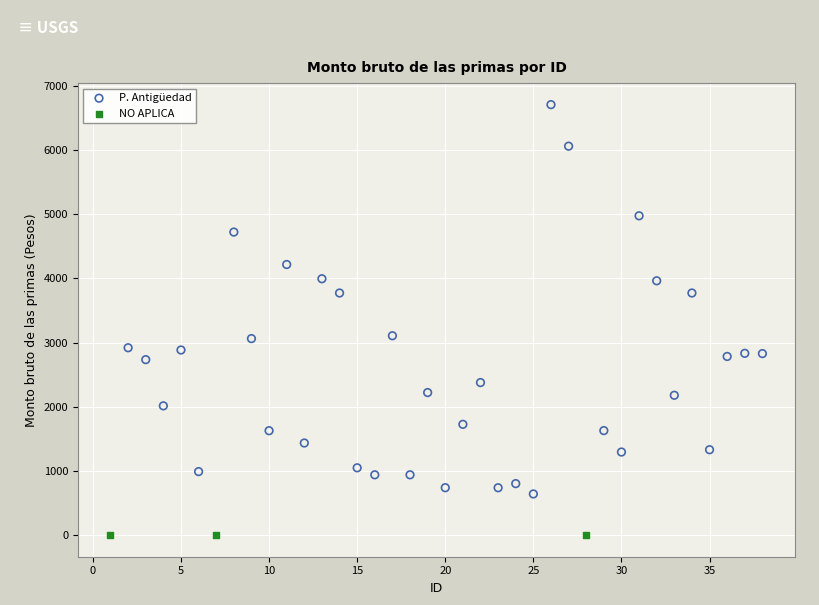

Which series contains the lowest Y value?

NO APLICA